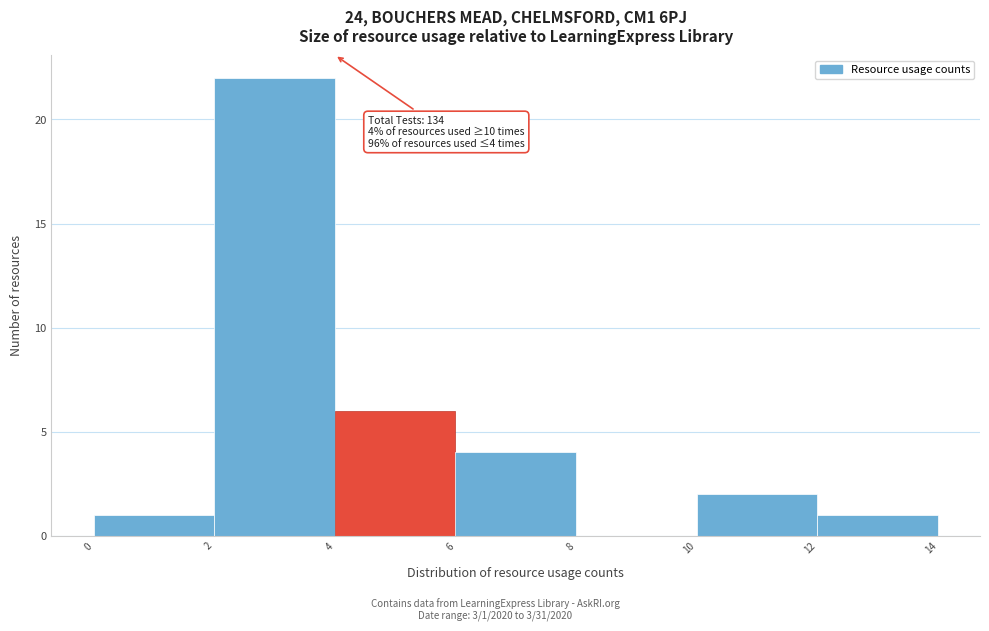

Which range on the x-axis has the tallest bar?

2 to 4